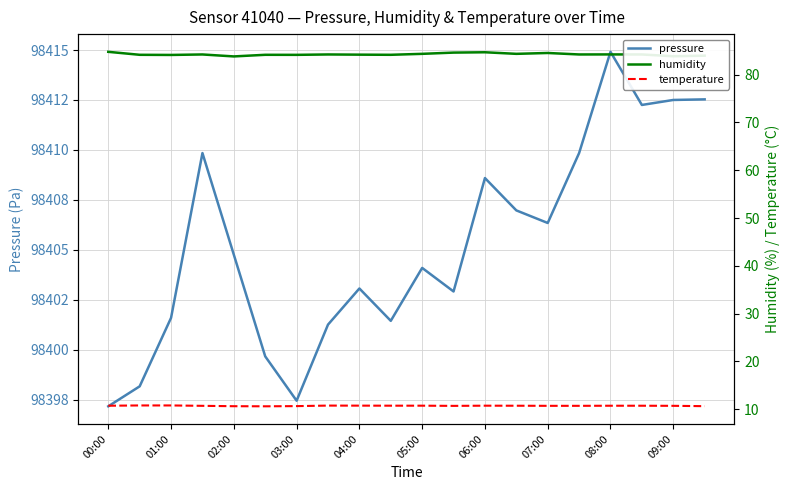

What is the maximum value for temperature?

10.8